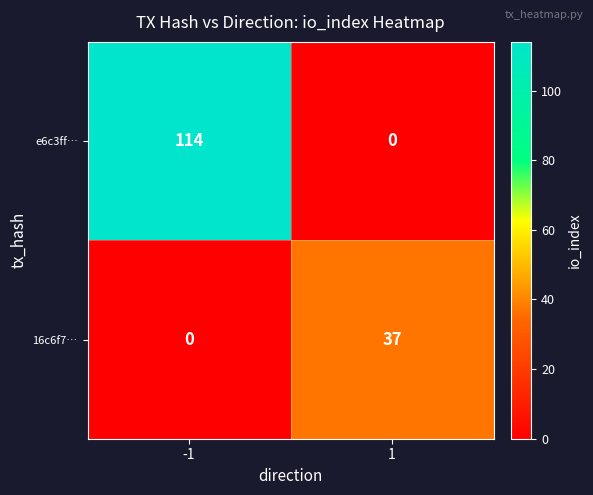

At how many categories does at least one series exceed 75?

1